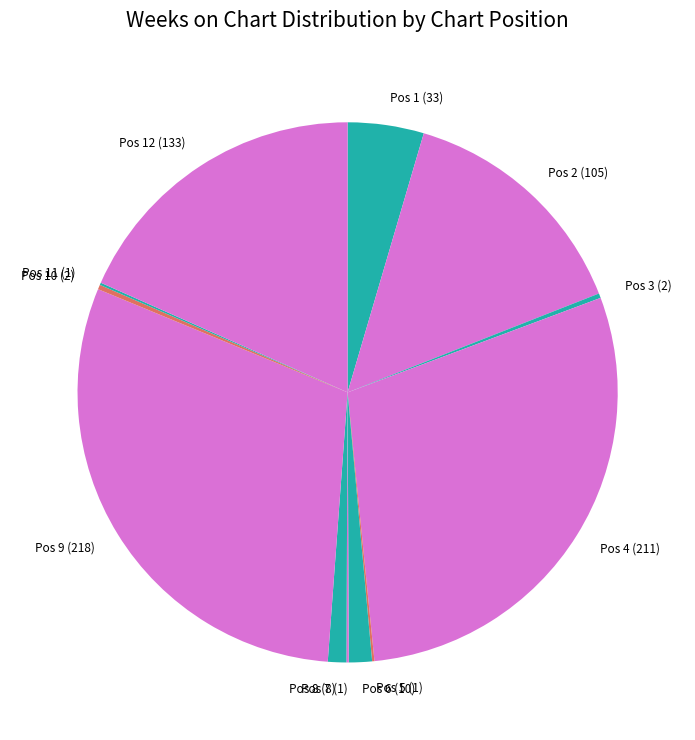

Is it true that Pos 4 (211) is 17% of the pie?

False